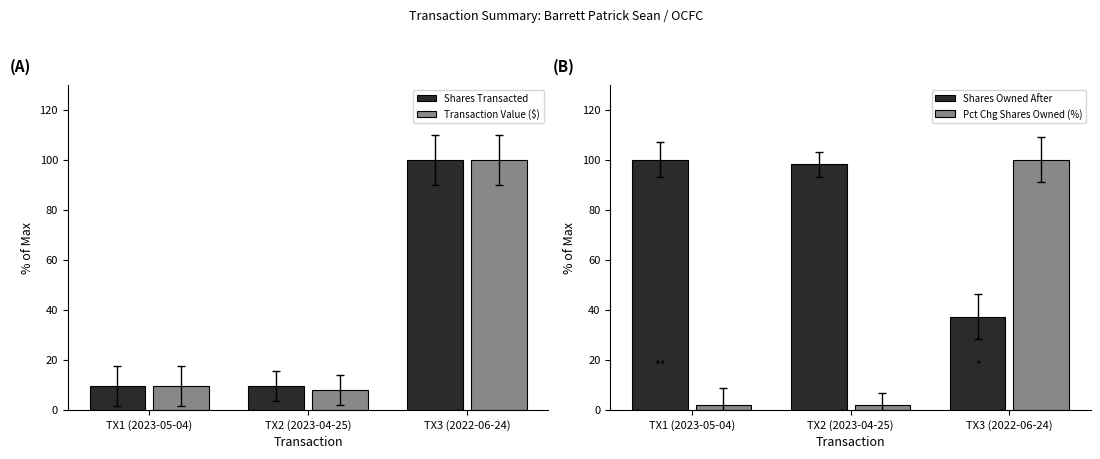

What is the sum of all Transaction Value ($) values?

117.6